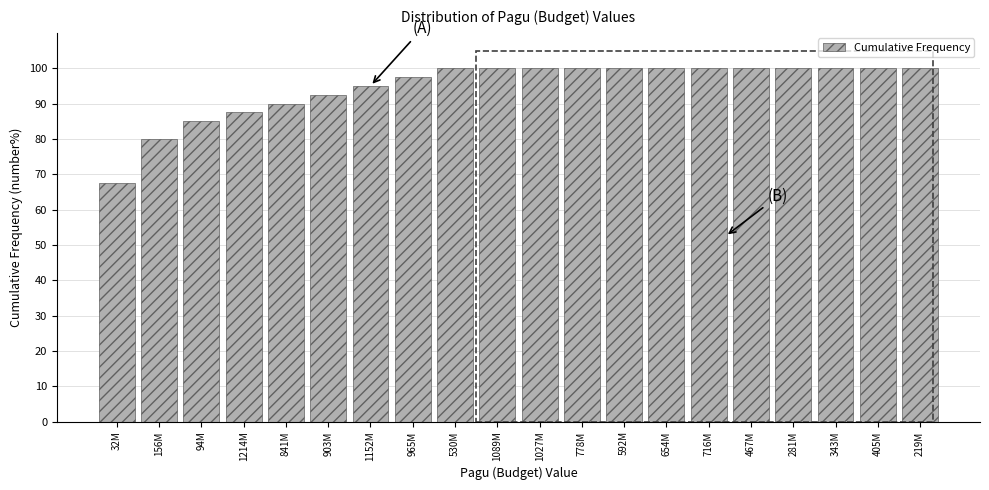

Reading right to left, transcribe all the data shown in this chart.

219M=100.0	405M=100.0	343M=100.0	281M=100.0	467M=100.0	716M=100.0	654M=100.0	592M=100.0	778M=100.0	1027M=100.0	1089M=100.0	530M=100.0	965M=97.5	1152M=95.0	903M=92.5	841M=90.0	1214M=87.5	94M=85.0	156M=80.0	32M=67.5